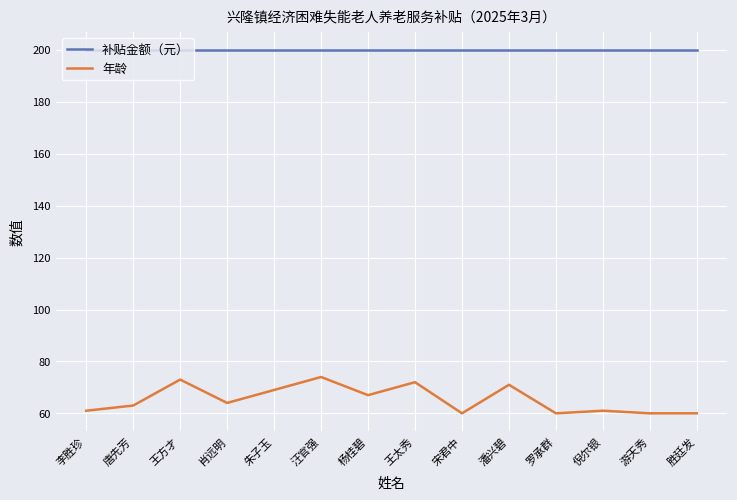

Is it true that 年龄 equals 60 at 胜廷发?

True